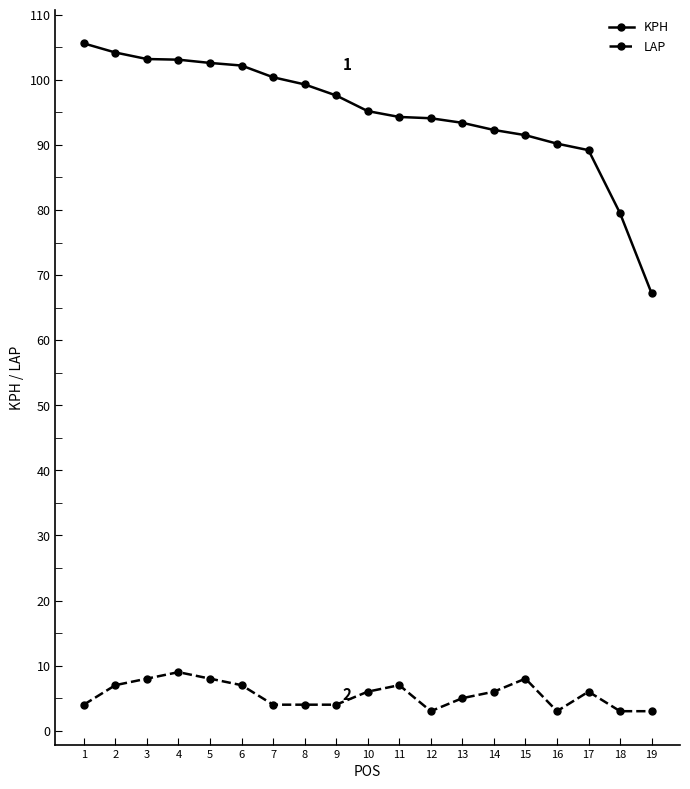

What are all the series names shown in the legend?

KPH, LAP